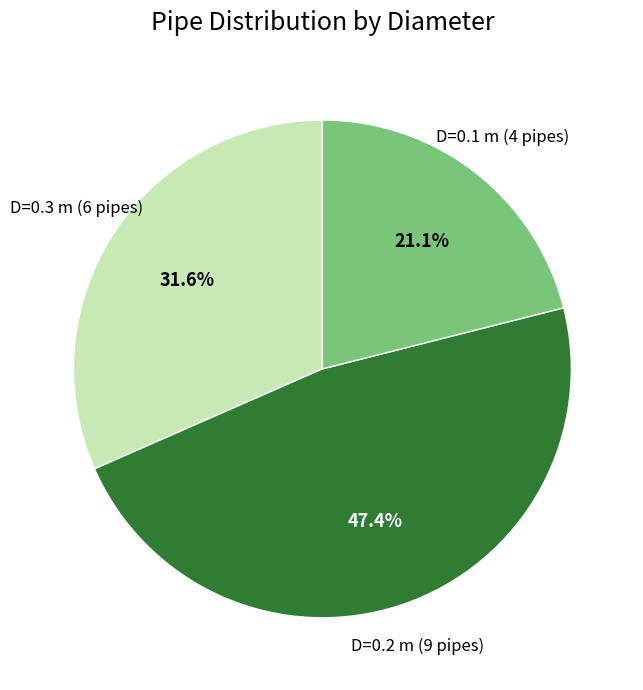

Rank the categories by value from lowest to highest.

D=0.1 m (4 pipes), D=0.3 m (6 pipes), D=0.2 m (9 pipes)